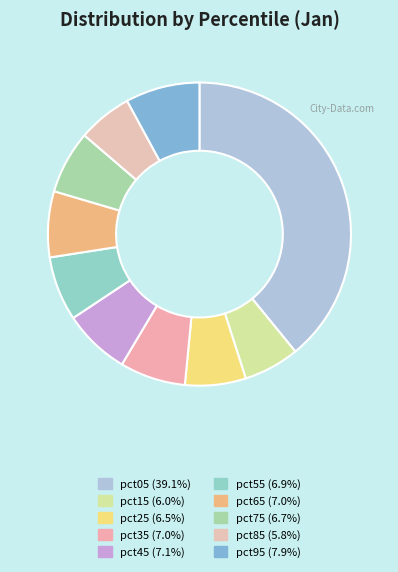

Does pct95 represent more than half of the total?

No